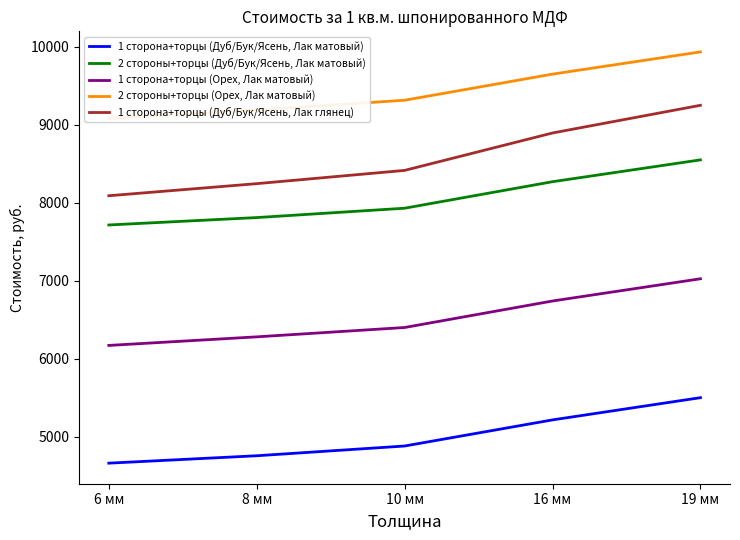

Rank the series at 16 мм from lowest to highest value.

1 сторона+торцы (Дуб/Бук/Ясень, Лак матовый), 1 сторона+торцы (Орех, Лак матовый), 2 стороны+торцы (Дуб/Бук/Ясень, Лак матовый), 1 сторона+торцы (Дуб/Бук/Ясень, Лак глянец), 2 стороны+торцы (Орех, Лак матовый)